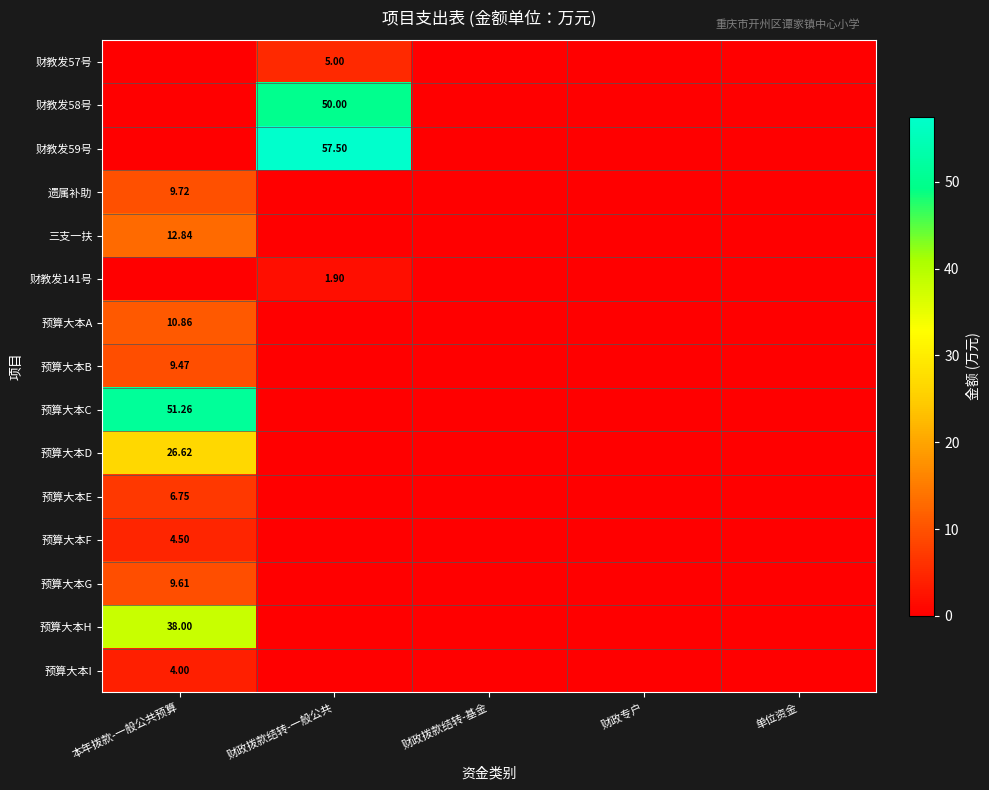

Is the value of 三支一扶 at 财政专户 greater than the value of 预算大本F at 单位资金?

No